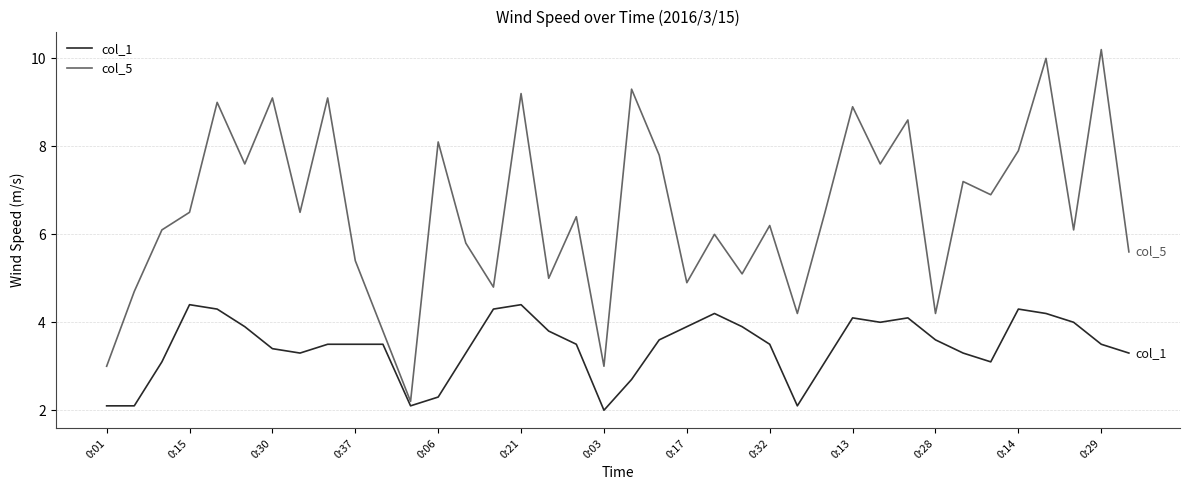

True or false: col_1 and col_5 cross at least once.

False